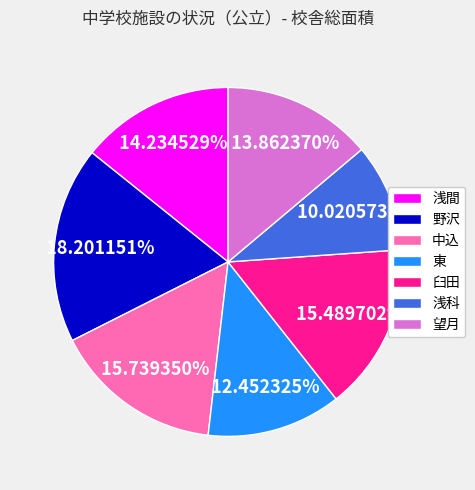

To the nearest percent, what is the average slice percentage?

14%